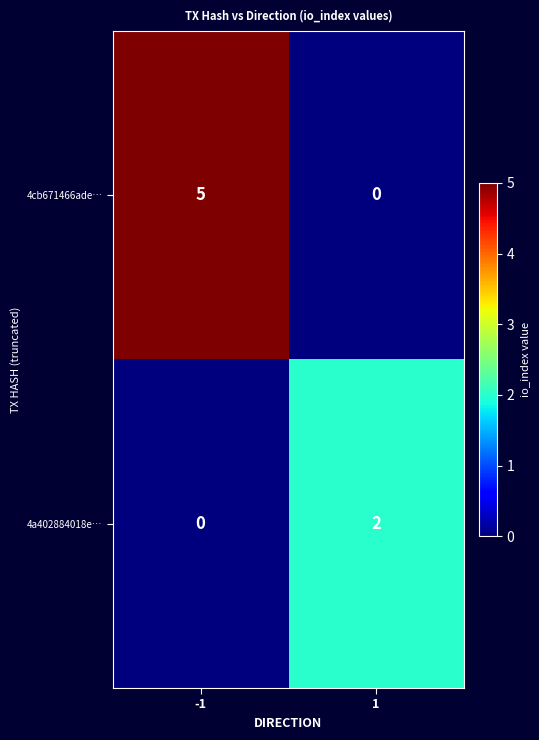

List the series in order of their overall mean, highest first.

4cb671466ade…, 4a402884018e…